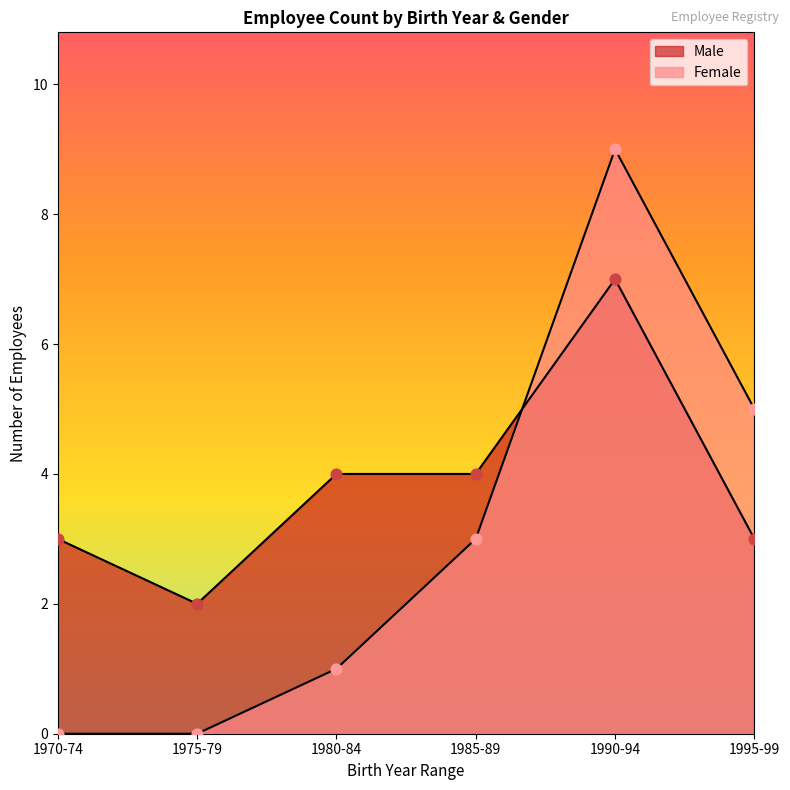

What are all the series names shown in the legend?

Male, Female